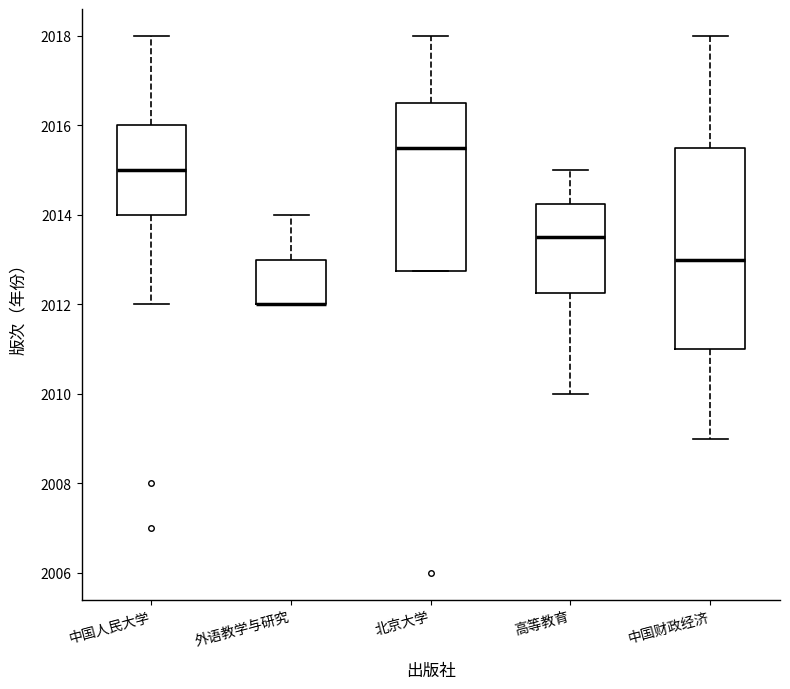

Reading left to right, transcribe this box plot: for each box, give where its median line is, the range the box spans, and where its two whiskers end, as read against the y-axis. The values are not printed on the chart, so give them approximately, as read against the axis.

中国人民大学: median 2015.0, box 2014.0 to 2016.0, whiskers 2012.0 to 2018.0
外语教学与研究: median 2012.0 (drawn on the box's lower edge), box 2012.0 to 2013.0, whiskers 2012.0 to 2014.0
北京大学: median 2015.6, box 2012.8 to 2016.6, whiskers 2012.8 to 2018.0
高等教育: median 2013.6, box 2012.2 to 2014.2, whiskers 2010.0 to 2015.0
中国财政经济: median 2013.0, box 2011.0 to 2015.6, whiskers 2009.0 to 2018.0